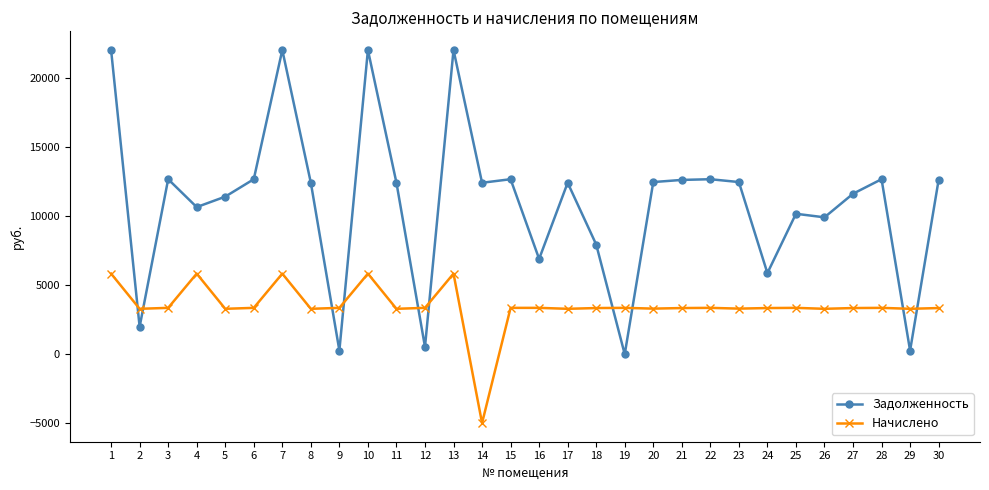

What is the highest value of the Начислено series?

5831.0